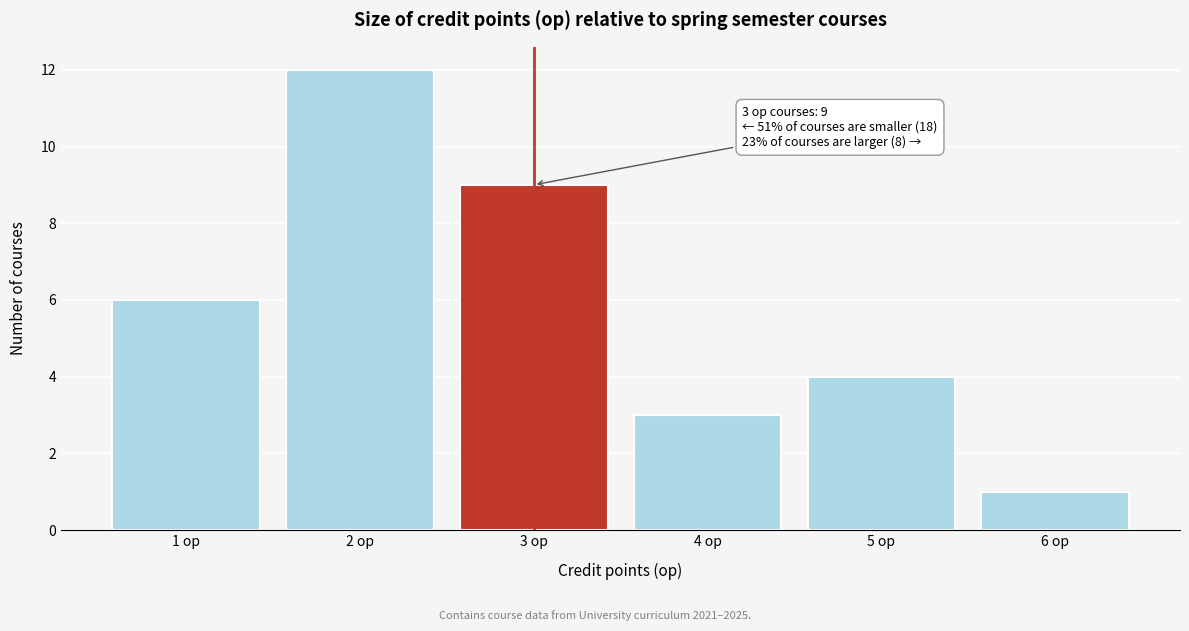

Reading left to right, what are all the values shown in this chart?

1 op=6	2 op=12	3 op=9	4 op=3	5 op=4	6 op=1